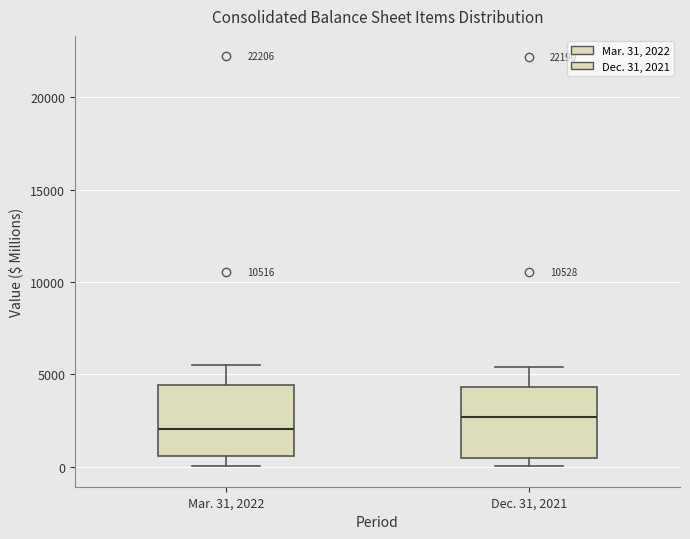

Reading left to right, transcribe this box plot: for each box, give where its median line is, the range the box spans, and where its two whiskers end, as read against the y-axis. The values are not printed on the chart, so give them approximately, as read against the axis.

Mar. 31, 2022: median 2000, box 500 to 4500, whiskers 0 to 5500
Dec. 31, 2021: median 2500, box 500 to 4500, whiskers 0 to 5500